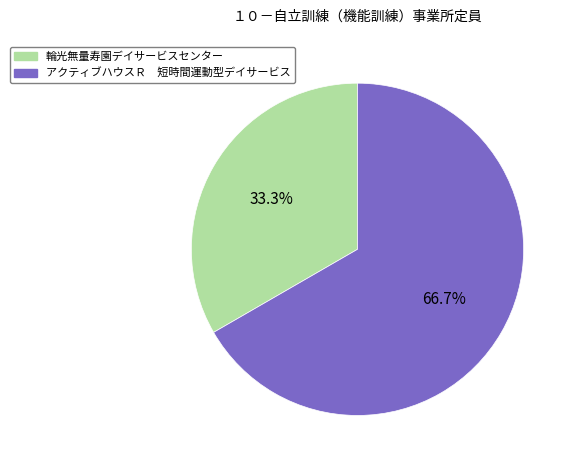

Rank the categories by value from highest to lowest.

アクティブハウスＲ 短時間運動型デイサービス, 輪光無量寿園デイサービスセンター